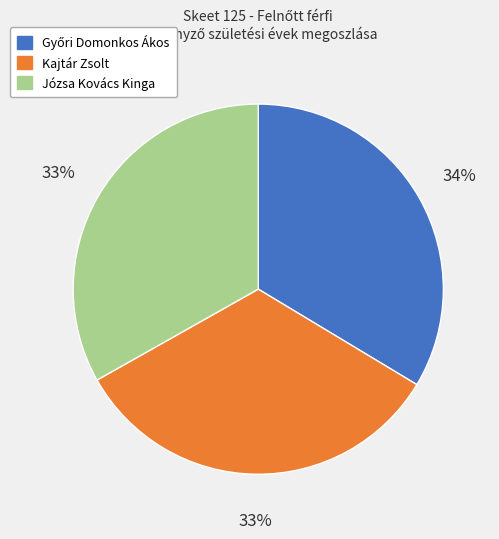

Is there a majority slice in this chart?

No